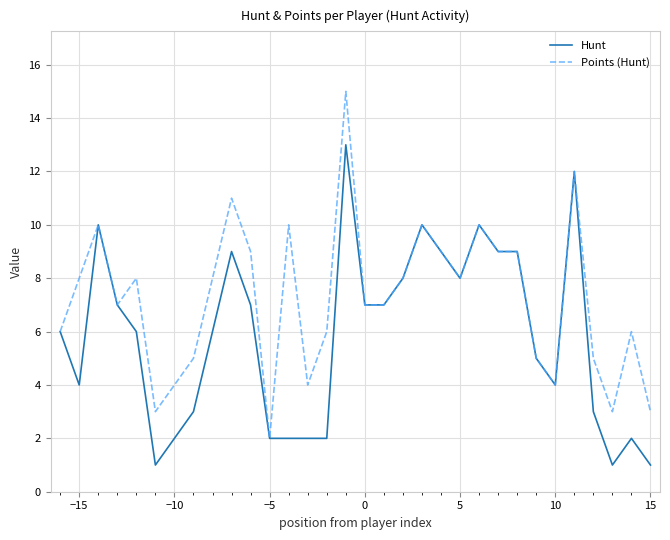

List the series in order of their overall mean, highest first.

Points (Hunt), Hunt